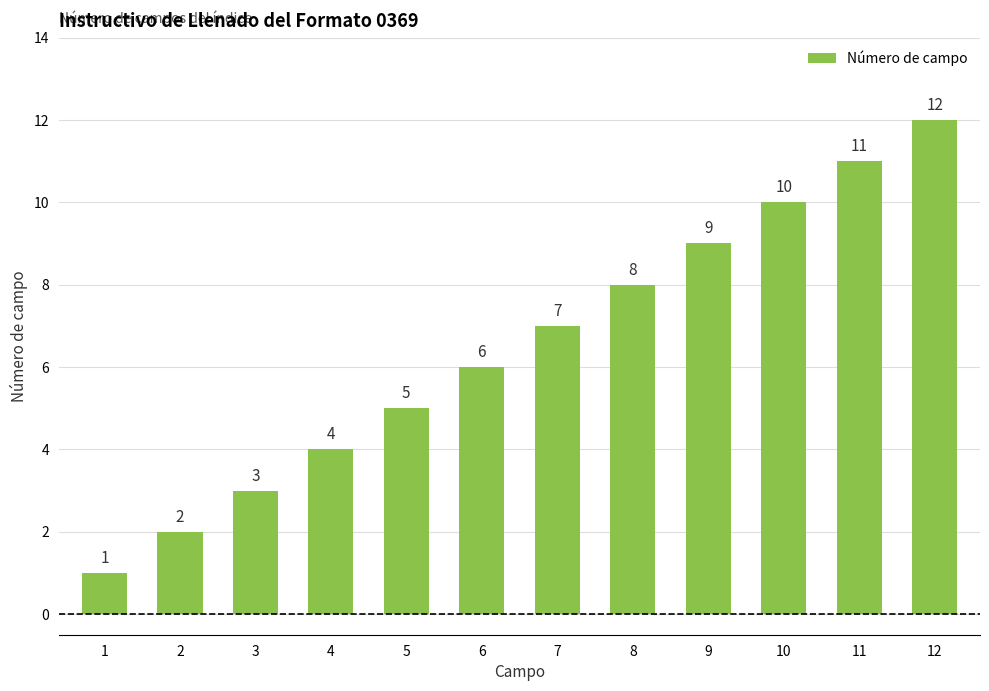

What is the difference between the second highest and second lowest values?

9